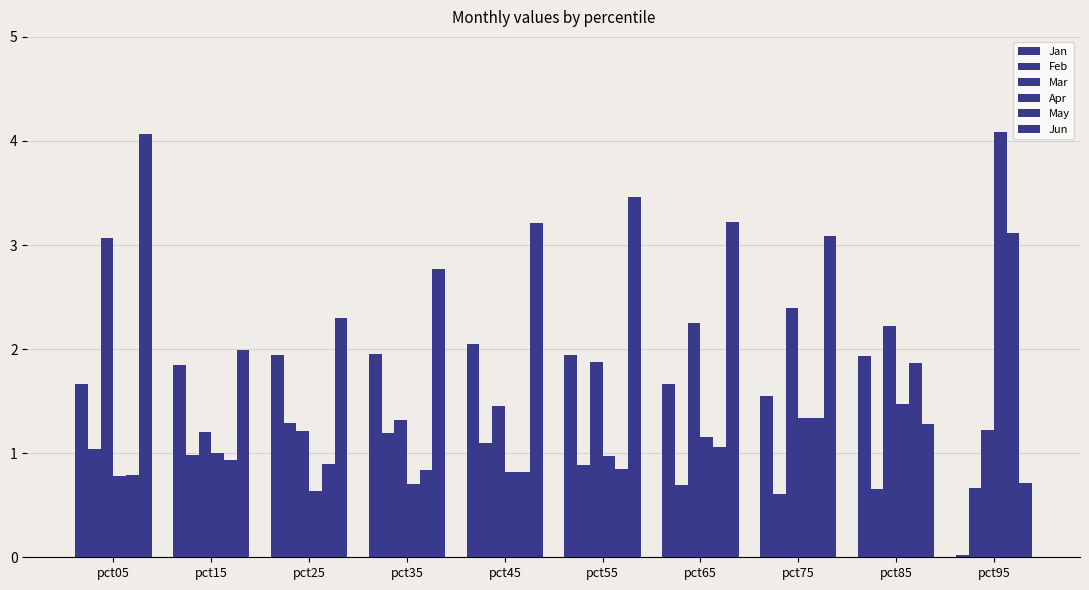

What is the difference between the highest and lowest values at pct25?

1.7